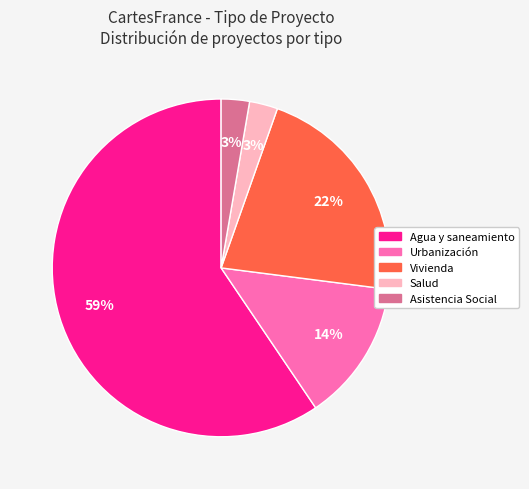

Do Asistencia Social and Agua y saneamiento together represent more than half of the pie?

Yes